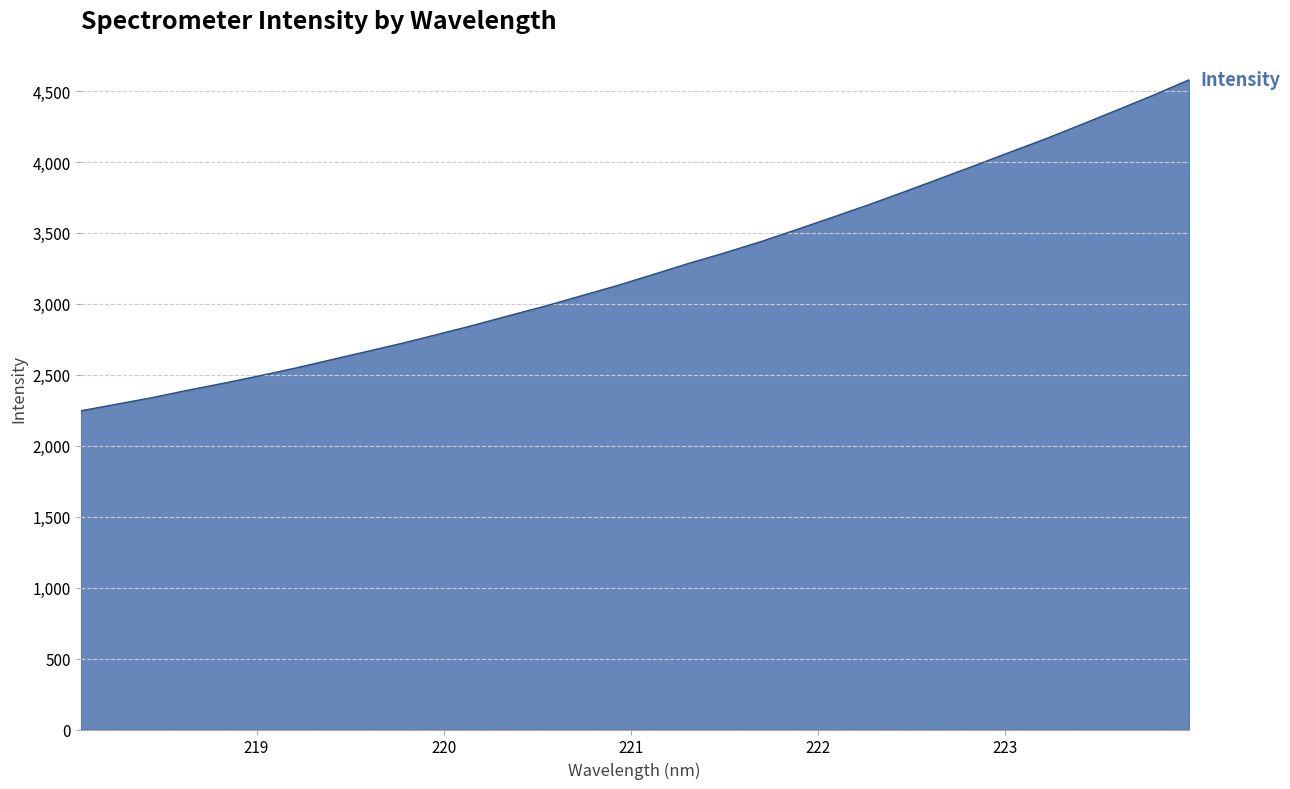

What is the difference between the maximum and minimum values?

2332.5